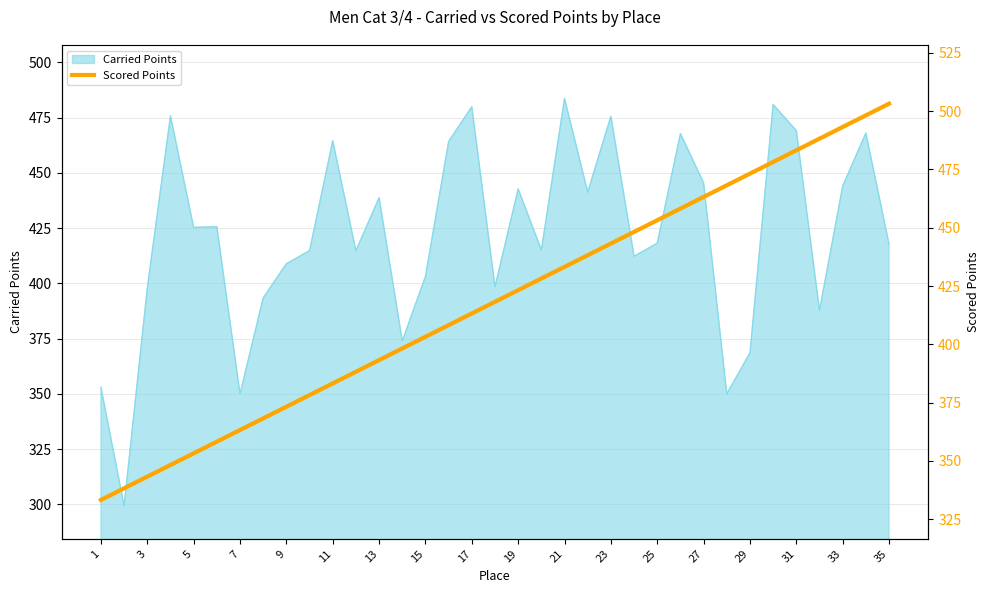

The value of Carried Points at 35 is 234.3. True or false?

False